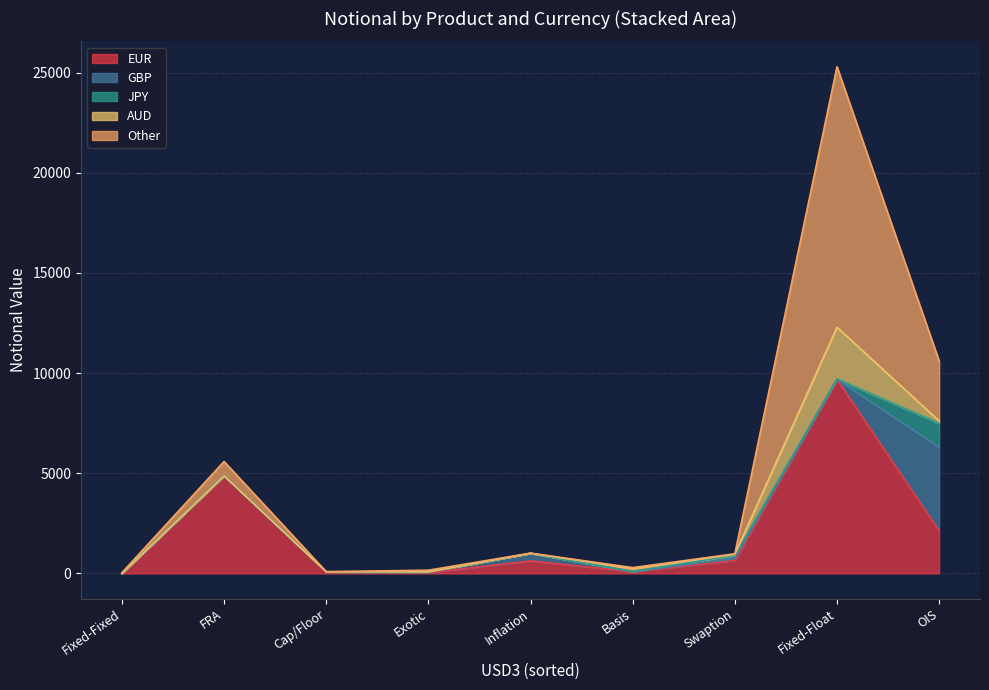

At which category is the sum across all series the highest?

Fixed-Float